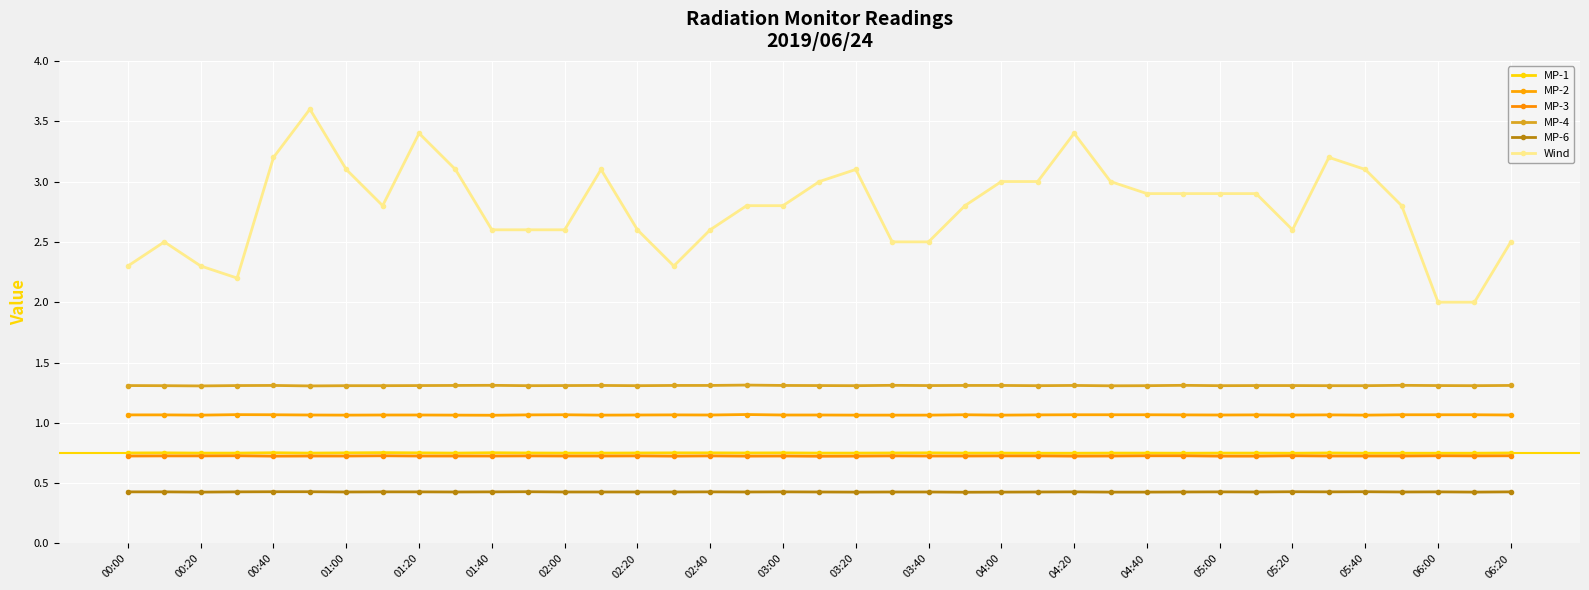

How many lines are shown in the chart?

6